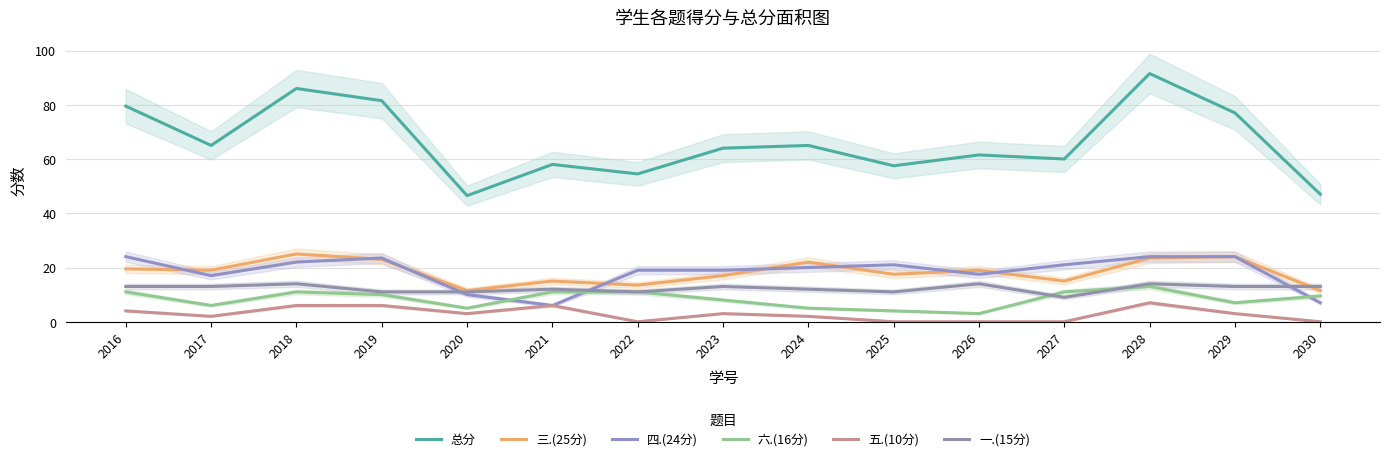

Reading left to right, what are all the values shown in this chart?

总分: 79.5	65.0	86.0	81.5	46.5	58.0	54.5	64.0	65.0	57.5	61.5	60.0	91.5	77.0	47.0
三.(25分): 19.5	19.0	25.0	23.0	11.5	15.0	13.5	17.0	22.0	17.5	19.0	15.0	23.5	24.0	11.5
四.(24分): 24.0	17.0	22.0	23.5	10.0	6.0	19.0	19.0	20.0	21.0	17.5	21.0	24.0	24.0	7.0
六.(16分): 11.0	6.0	11.0	10.0	5.0	11.0	11.0	8.0	5.0	4.0	3.0	11.0	13.0	7.0	9.5
五.(10分): 4.0	2.0	6.0	6.0	3.0	6.0	0.0	3.0	2.0	0.0	0.0	0.0	7.0	3.0	0.0
一.(15分): 13.0	13.0	14.0	11.0	11.0	12.0	11.0	13.0	12.0	11.0	14.0	9.0	14.0	13.0	13.0